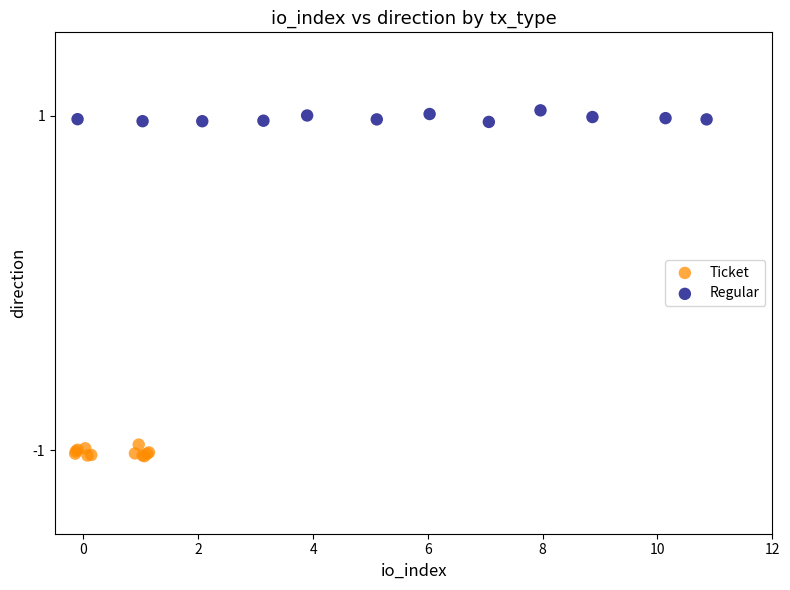

What are all the series names shown in the legend?

Ticket, Regular